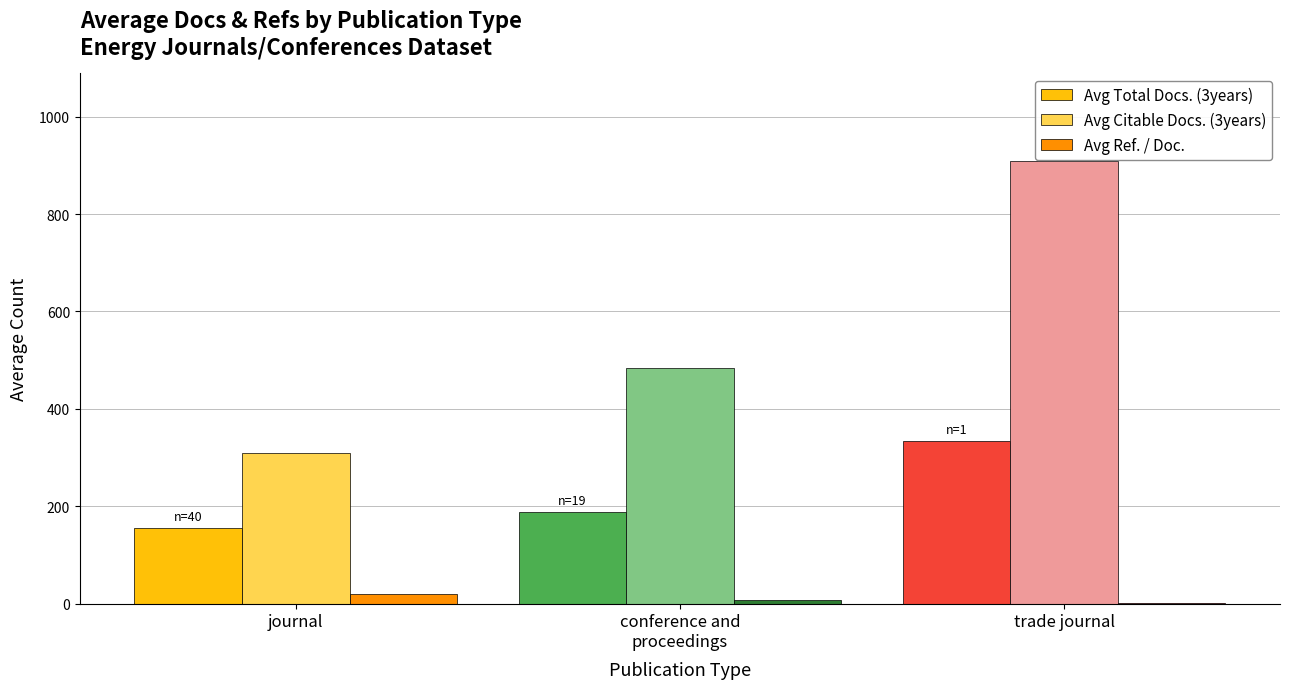

Is it true that Avg Citable Docs. (3years) equals 1459.0 at trade journal?

False